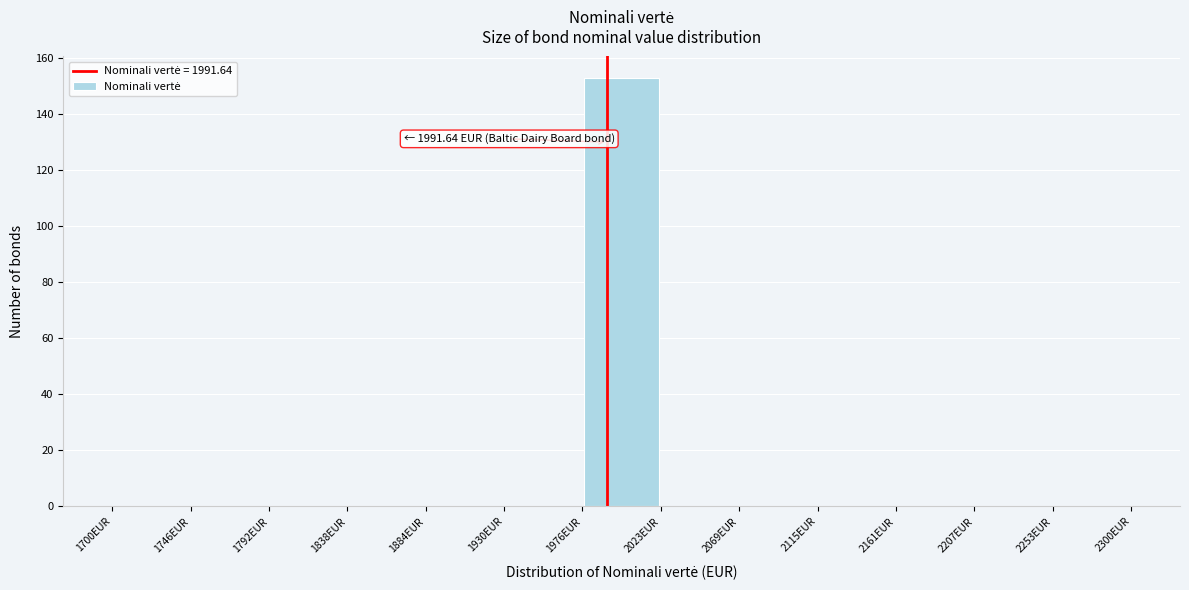

Which range on the x-axis has the tallest bar?

1975 to 2025